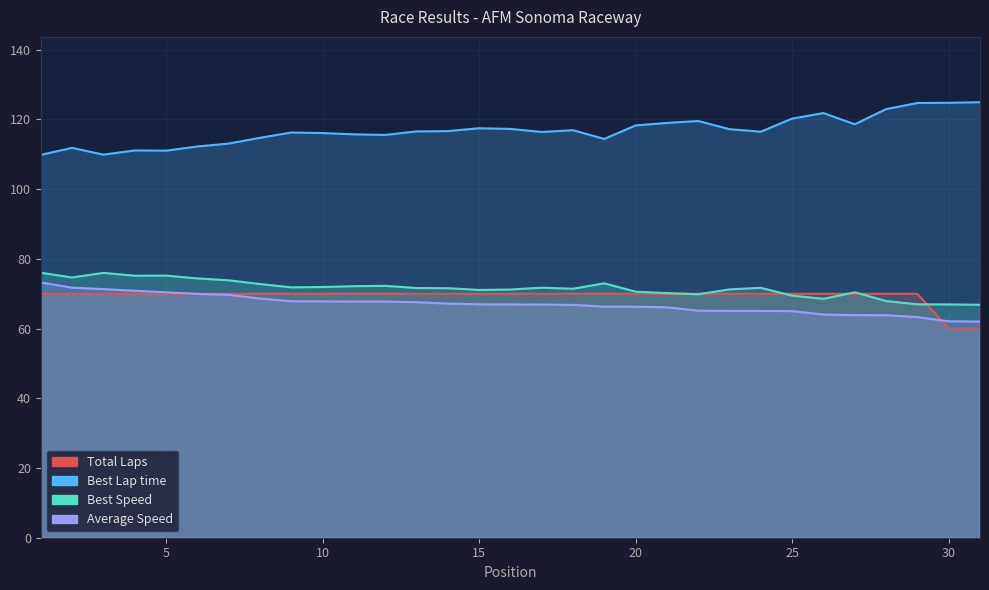

Where does the Best Speed series first go above 71?

1